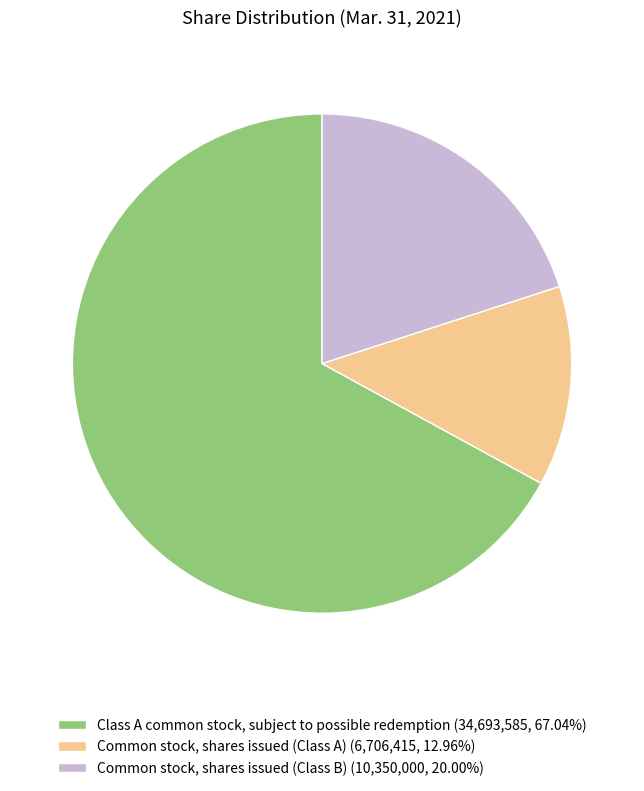

Is the sum of Common stock, shares issued (Class B) (10,350,000, 20.00%) and Class A common stock, subject to possible redemption (34,693,585, 67.04%) greater than half?

Yes